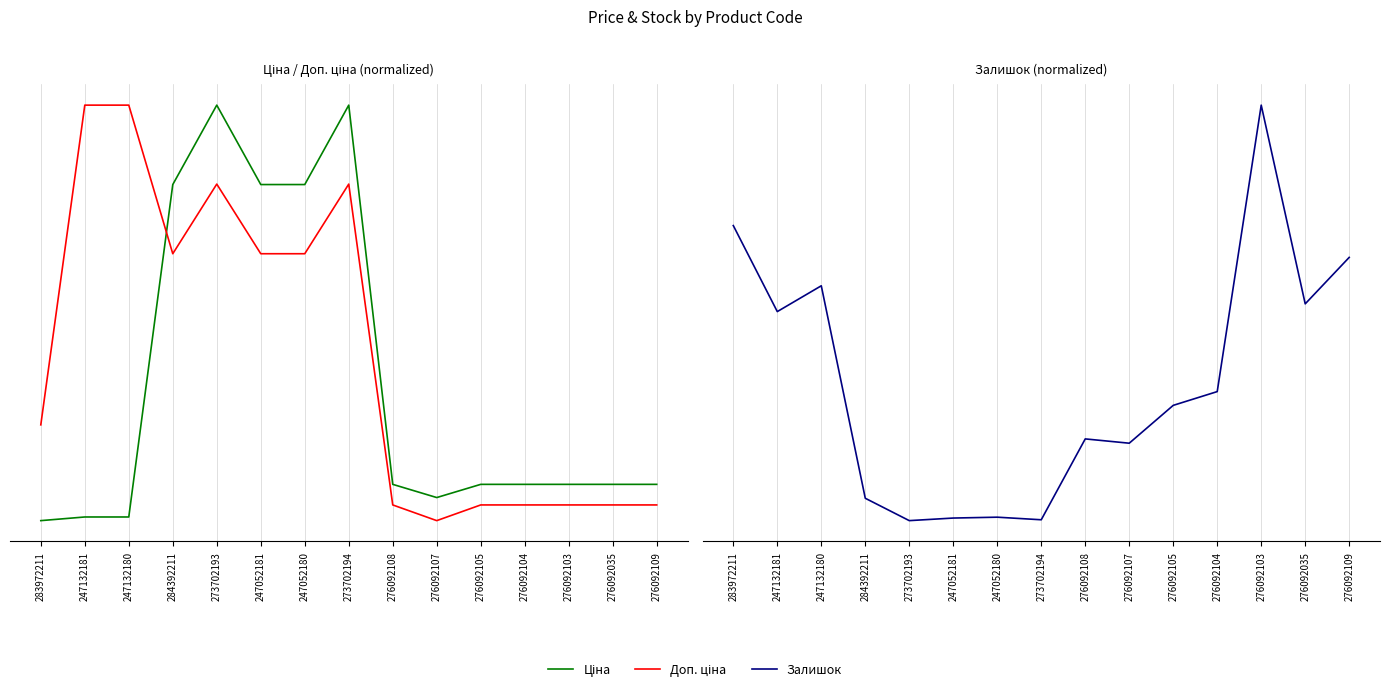

What is the maximum value for Залишок?

1.0